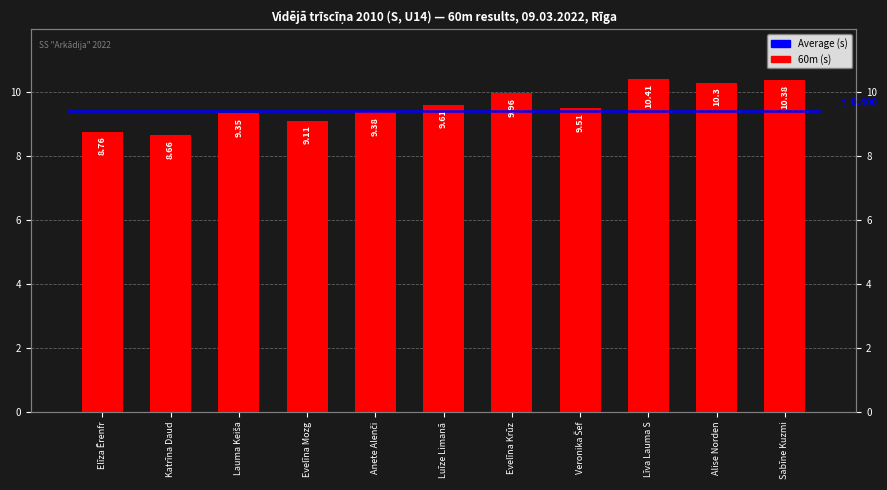

Reading left to right, transcribe all the data shown in this chart.

8.8	8.7	9.3	9.1	9.4	9.6	10.0	9.5	10.4	10.3	10.4